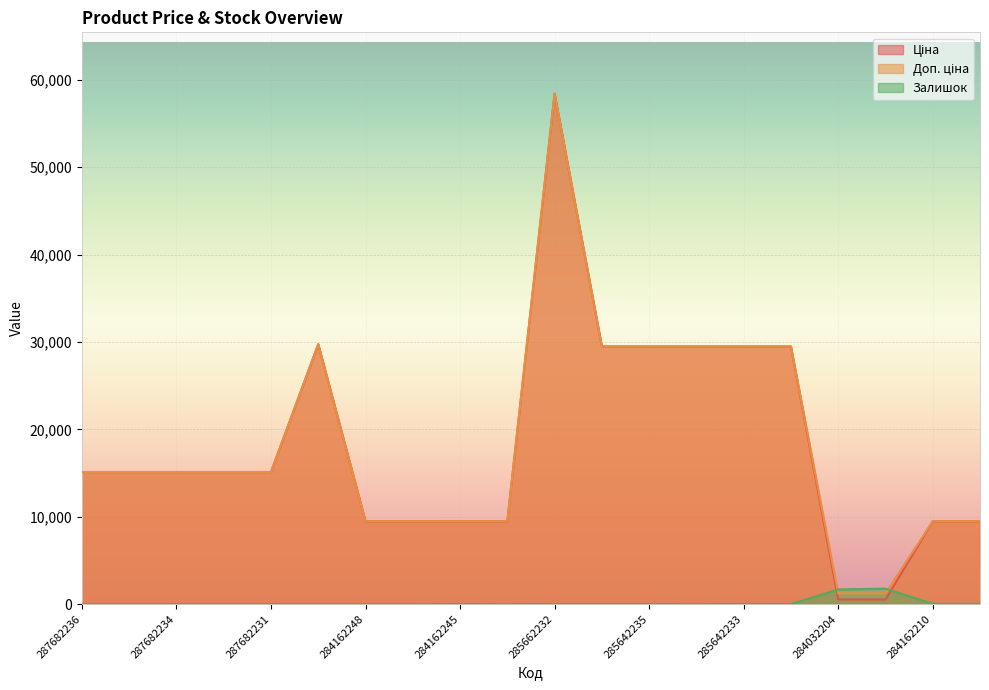

How many times do Ціна and Залишок cross each other?

2